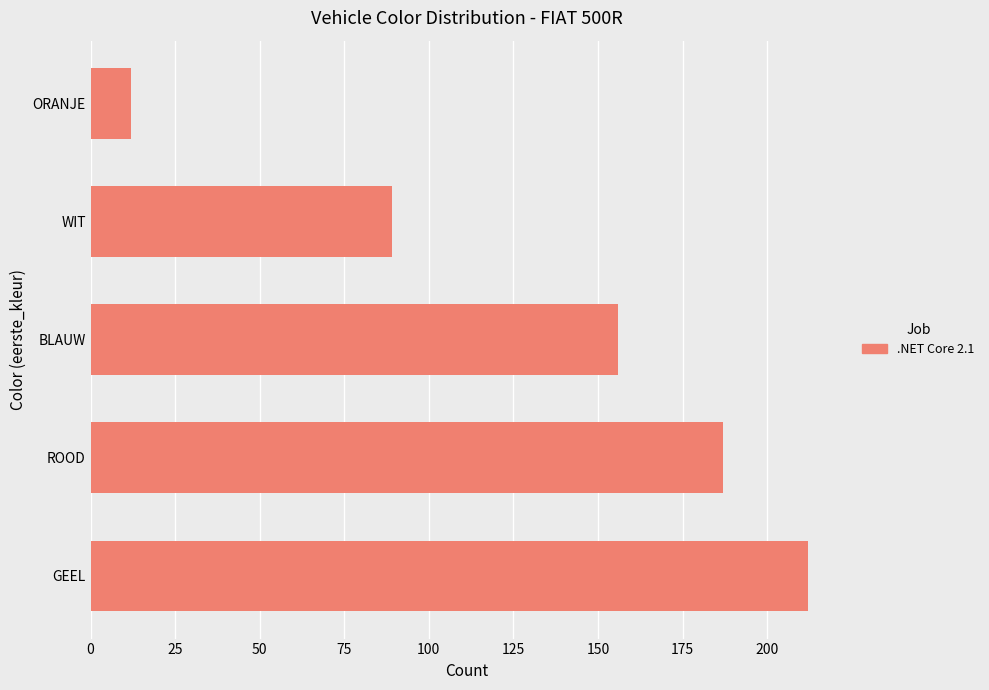

What is the difference between the maximum and minimum values?

200